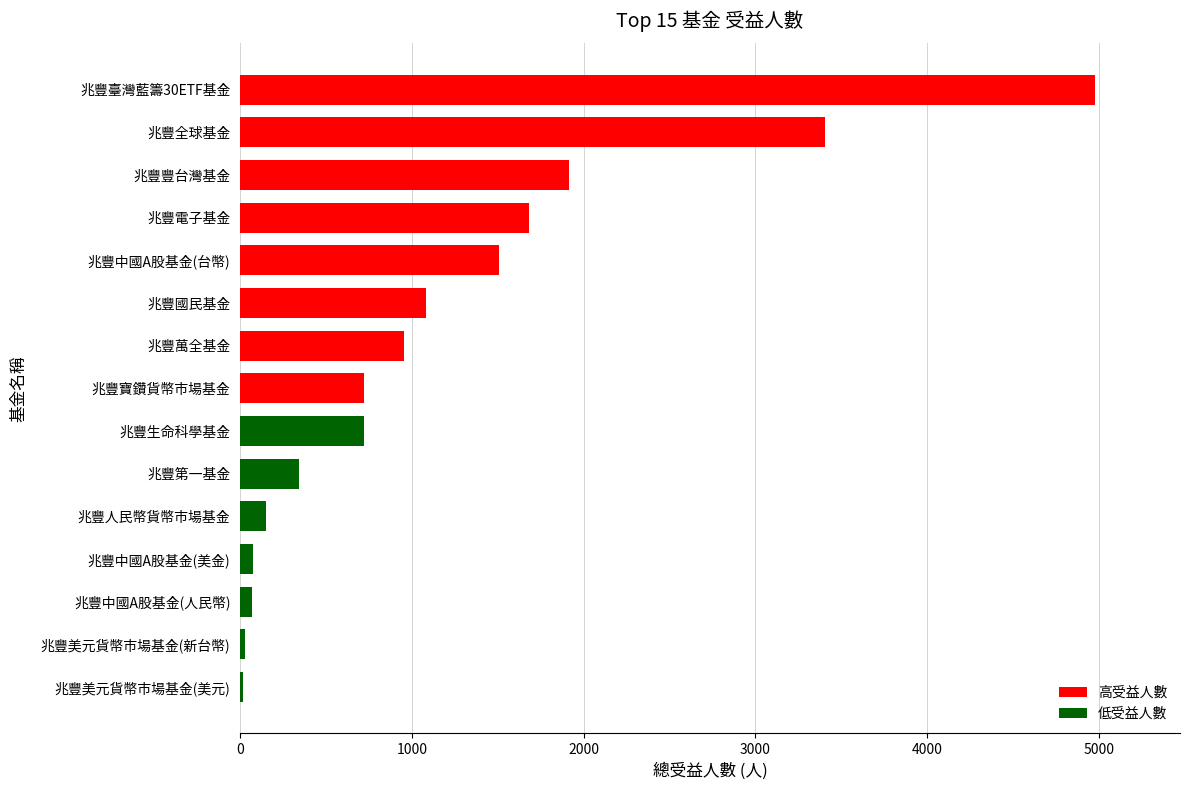

True or false: the data shows 719 at 兆豐生命科學基金.

True